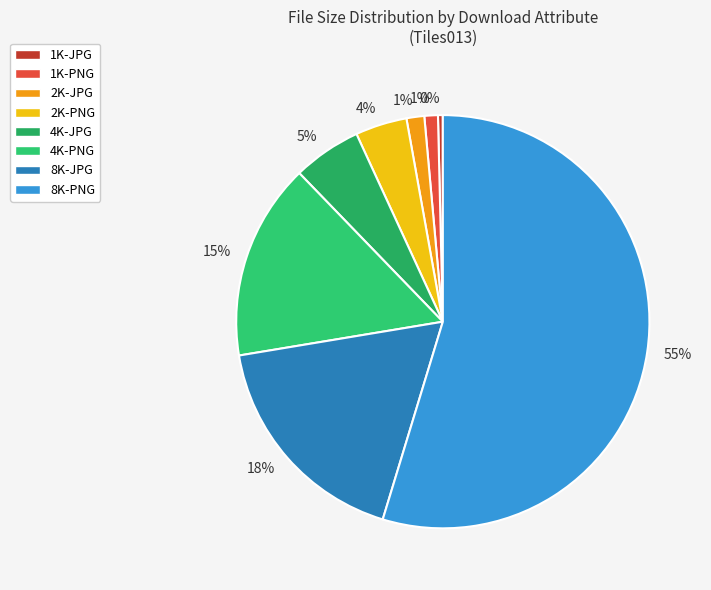

Which category has the biggest portion of the pie?

8K-PNG